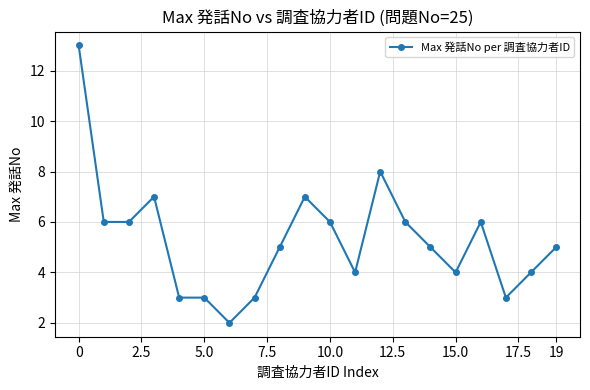

Reading right to left, transcribe all the data shown in this chart.

5	4	3	6	4	5	6	8	4	6	7	5	3	2	3	3	7	6	6	13